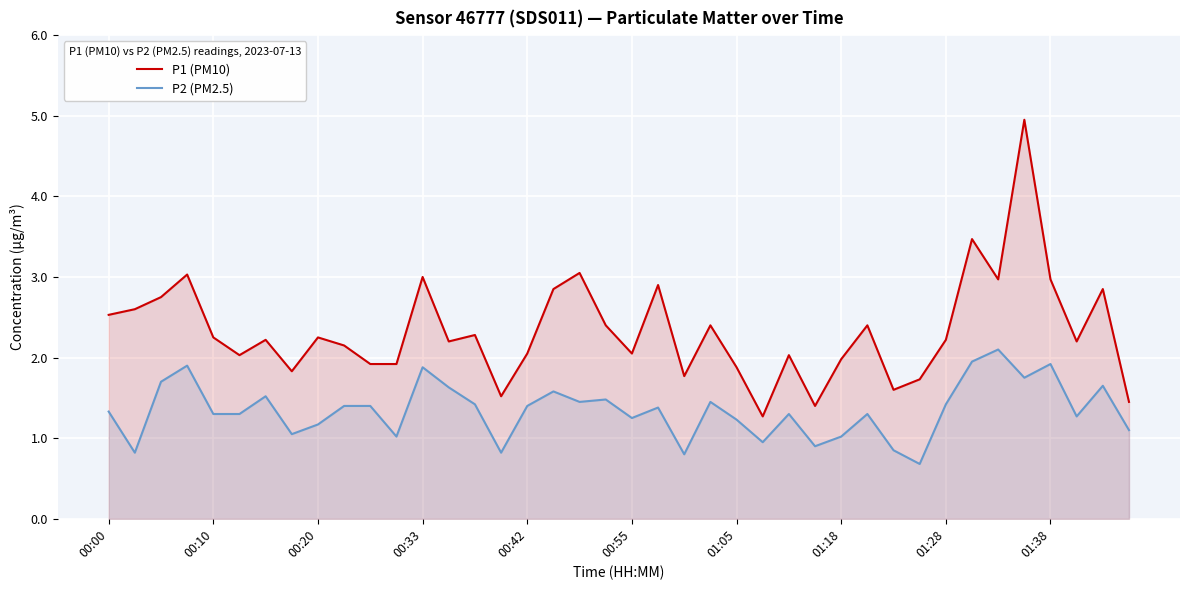

True or false: P1 (PM10) and P2 (PM2.5) intersect in this chart.

False